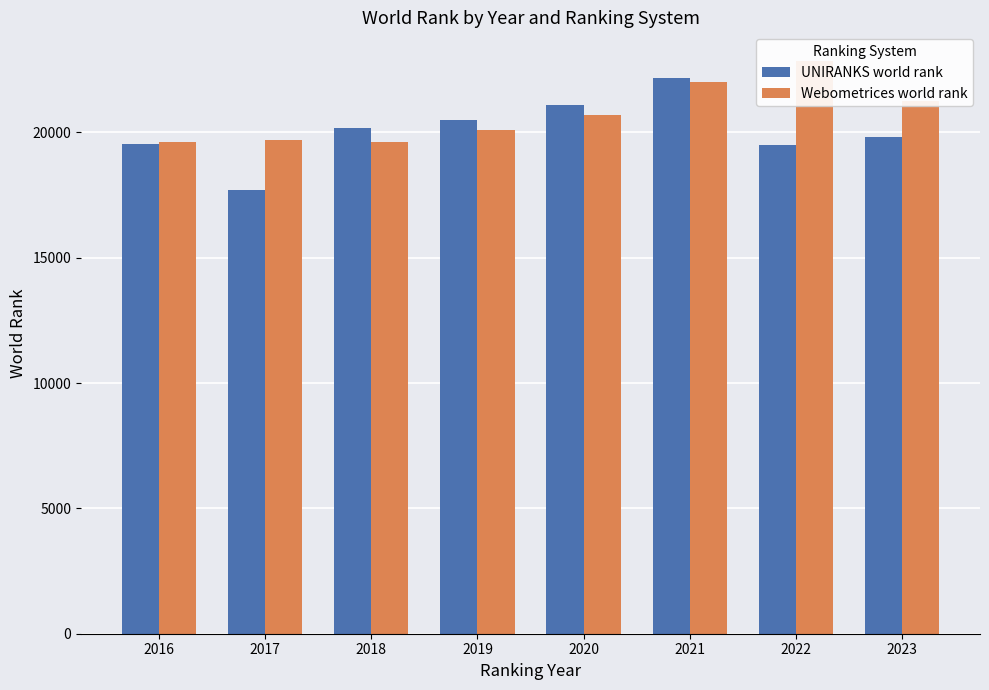

How many groups of bars are there?

8